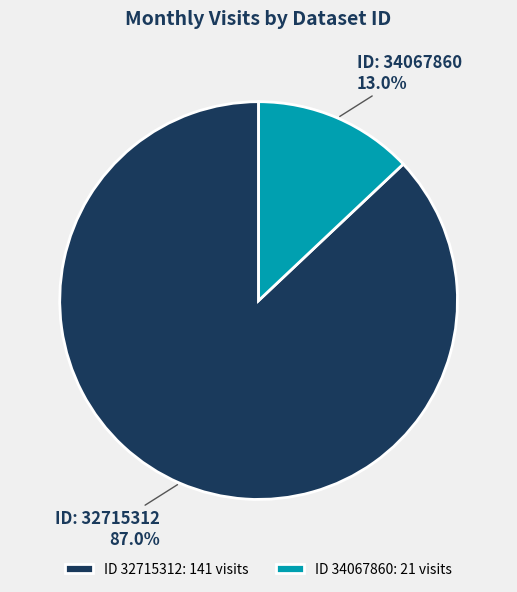

What is the largest slice in the pie chart?

ID 32715312: 141 visits